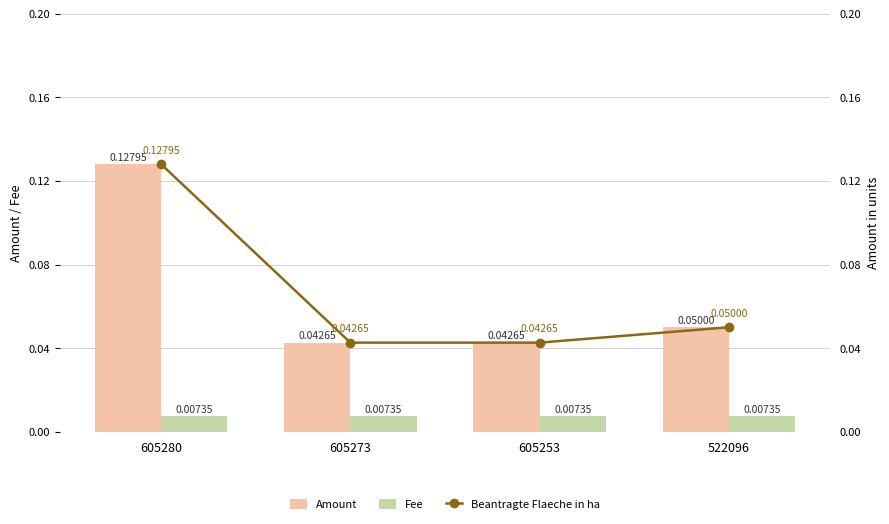

What is the value of the Amount bar at the 4th from the left?

0.1